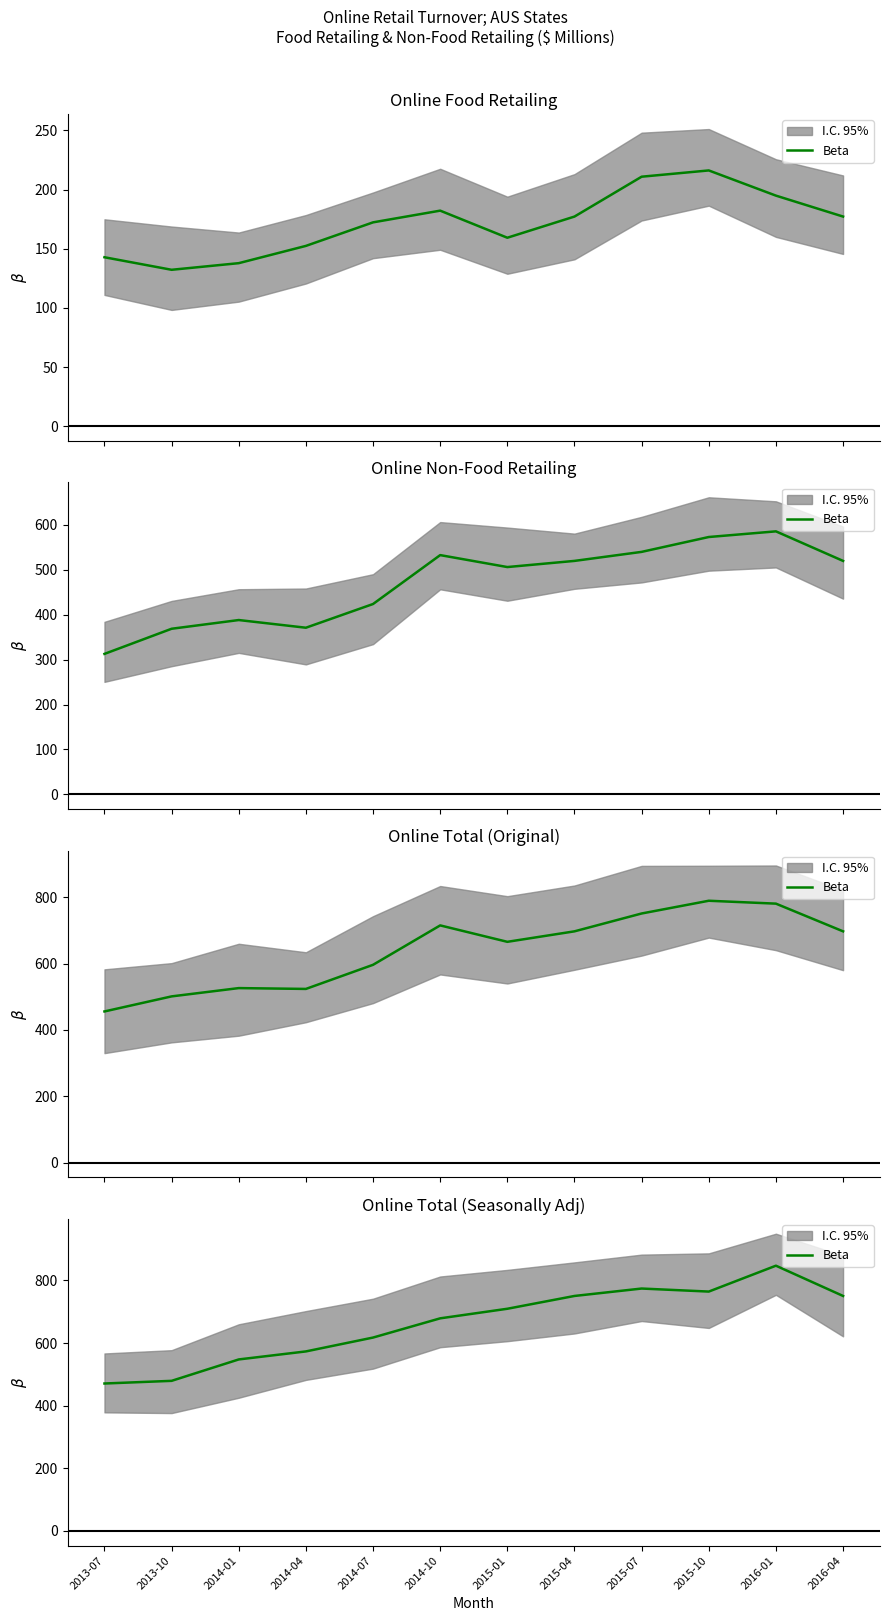

How many points are lower than both their immediate neighbors (excluding endpoints)?

1